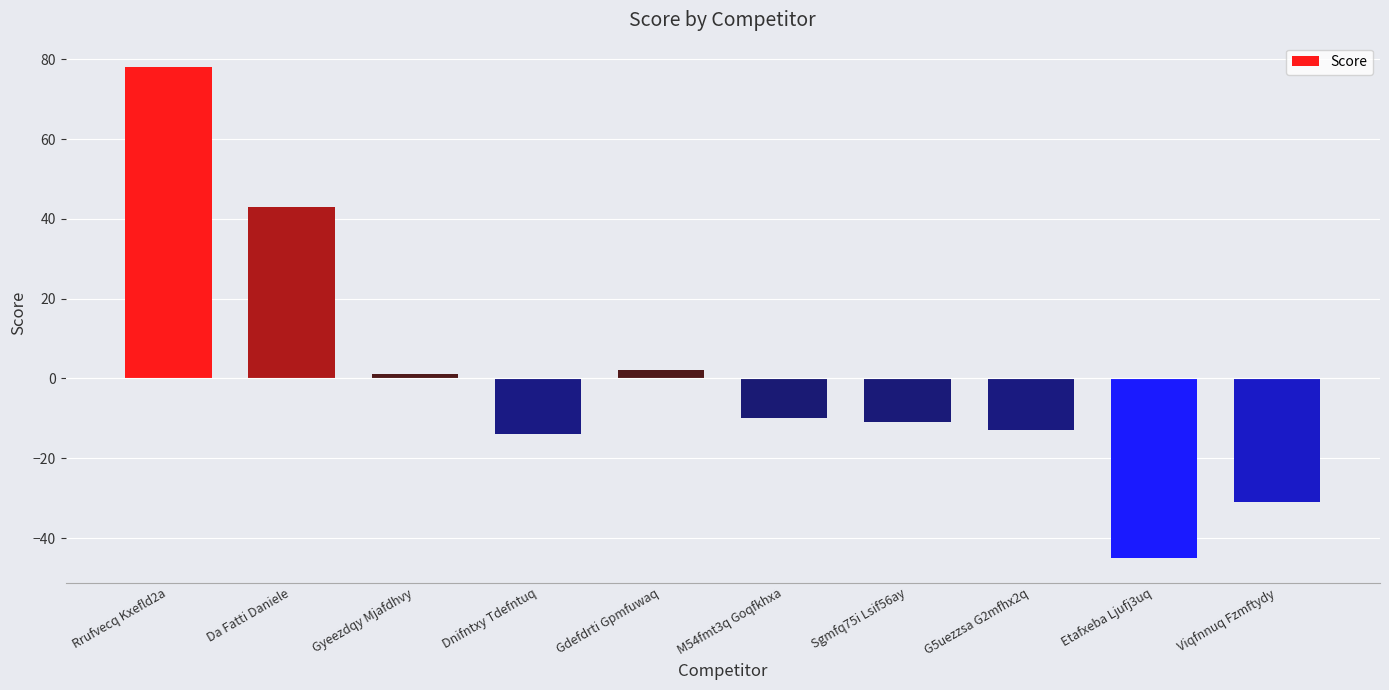

What is the difference between the values at Da Fatti Daniele and Gdefdrti Gpmfuwaq?

41